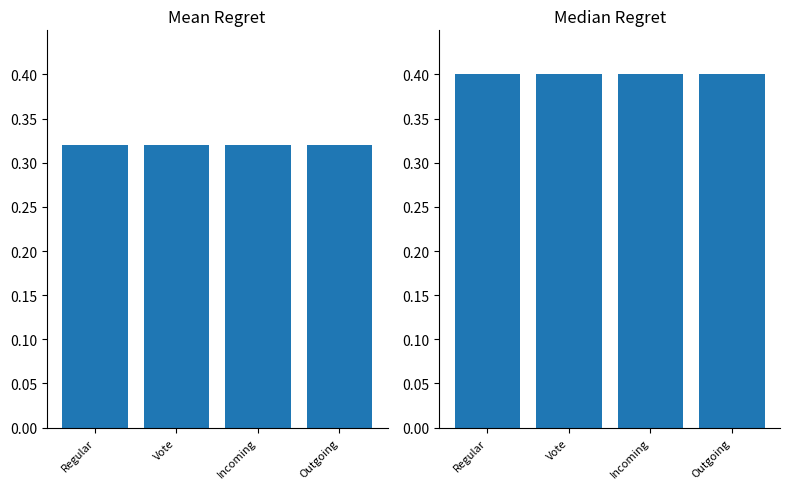

Are the bars grouped side by side (vs. stacked)?

Yes